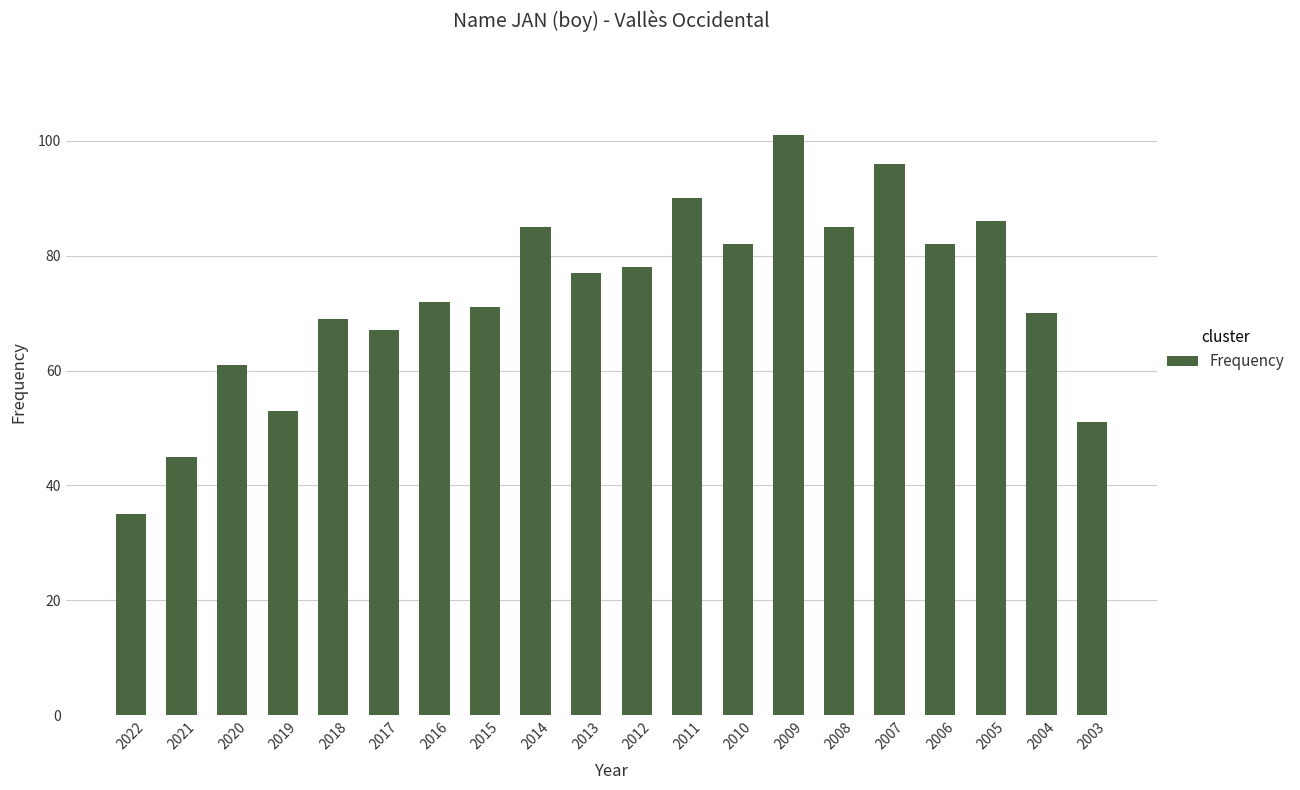

What is the value of the 5th bar from the left?

69